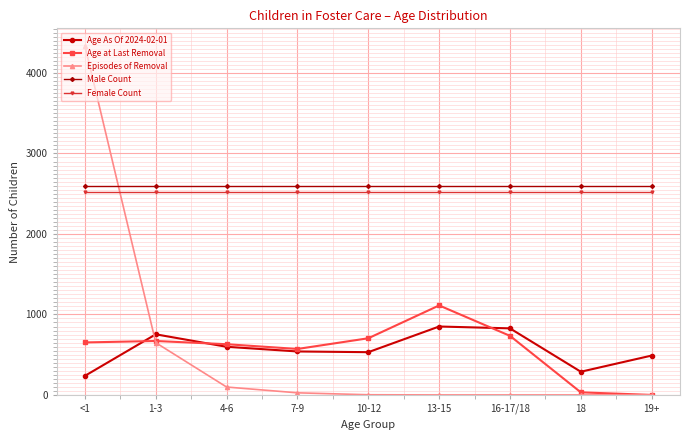

What position from the left is 16-17/18?

7